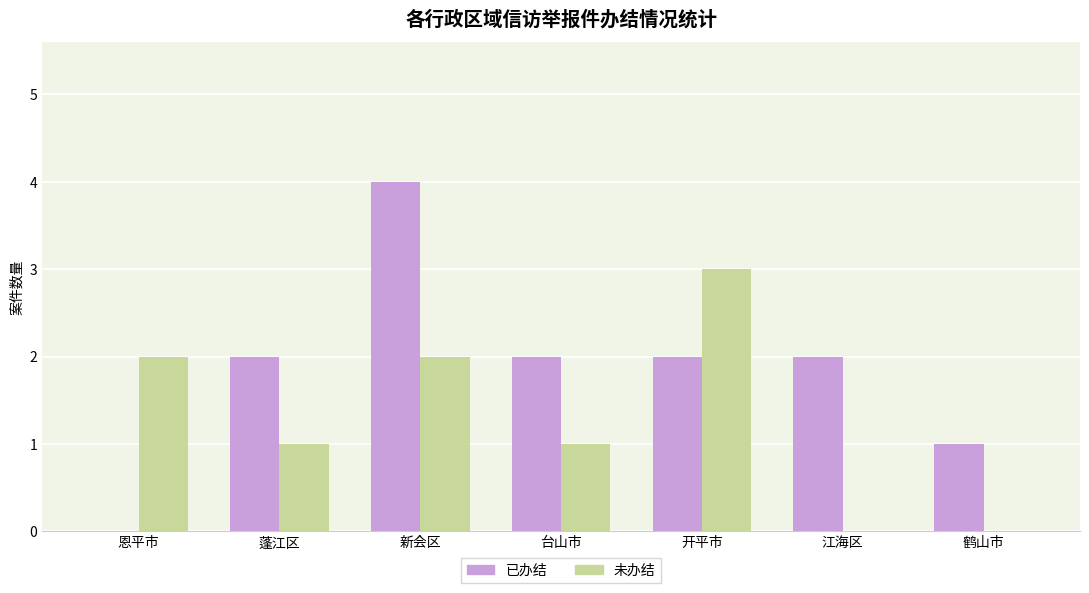

What is the sum of all 已办结 values?

13